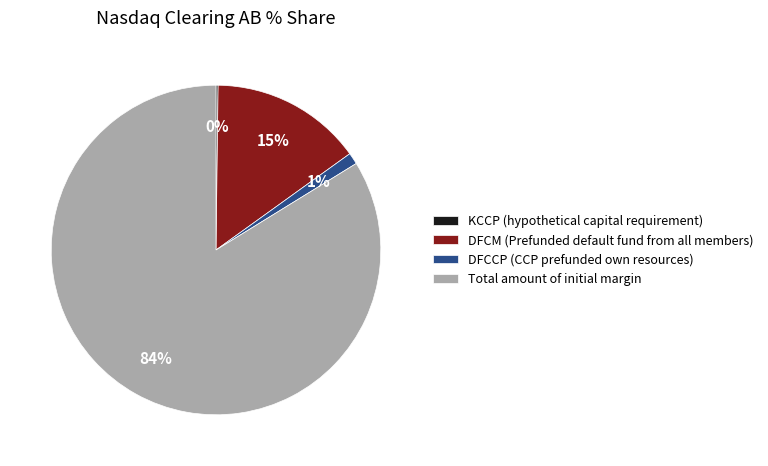

To the nearest percent, what portion does DFCM (Prefunded default fund from all members) represent?

15%